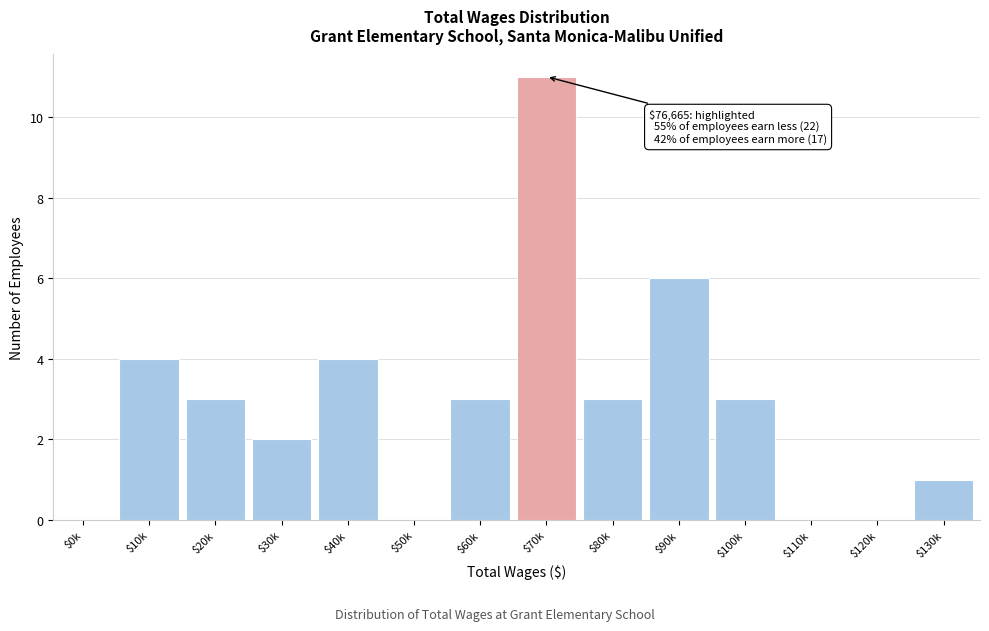

True or false: the data shows 4 at $40k.

True